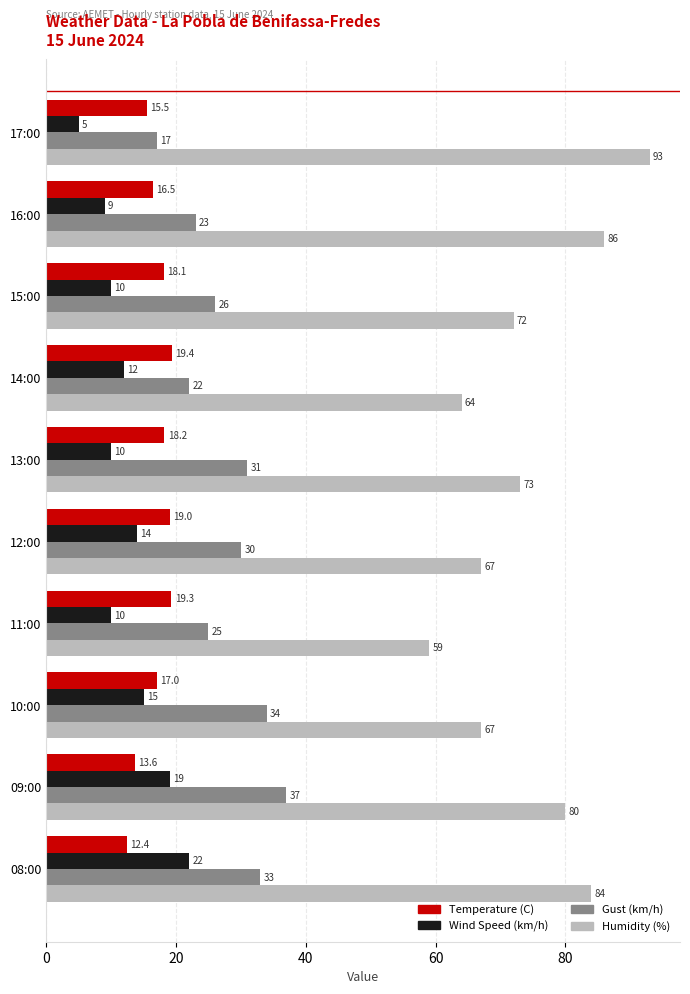

At how many categories does at least one series exceed 69?

6